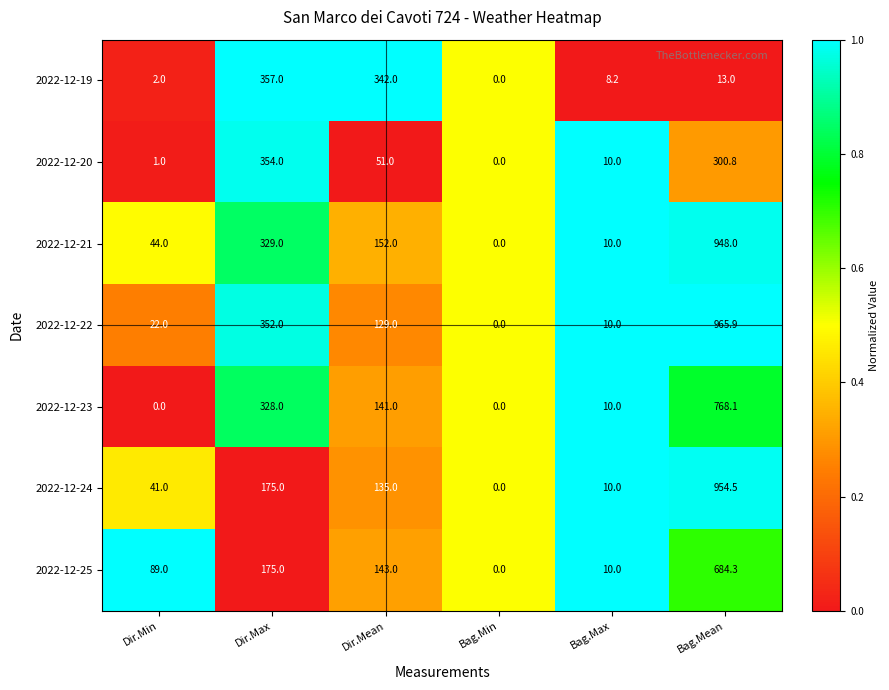

Which category has the highest value in the 2022-12-20 series?

Dir.Max